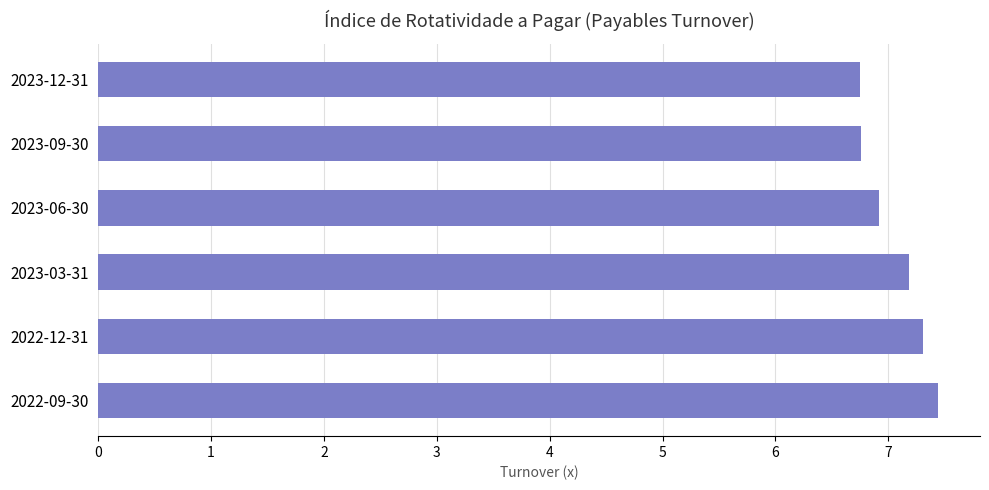

Reading top to bottom, transcribe all the data shown in this chart.

2023-12-31=6.8	2023-09-30=6.8	2023-06-30=6.9	2023-03-31=7.2	2022-12-31=7.3	2022-09-30=7.4